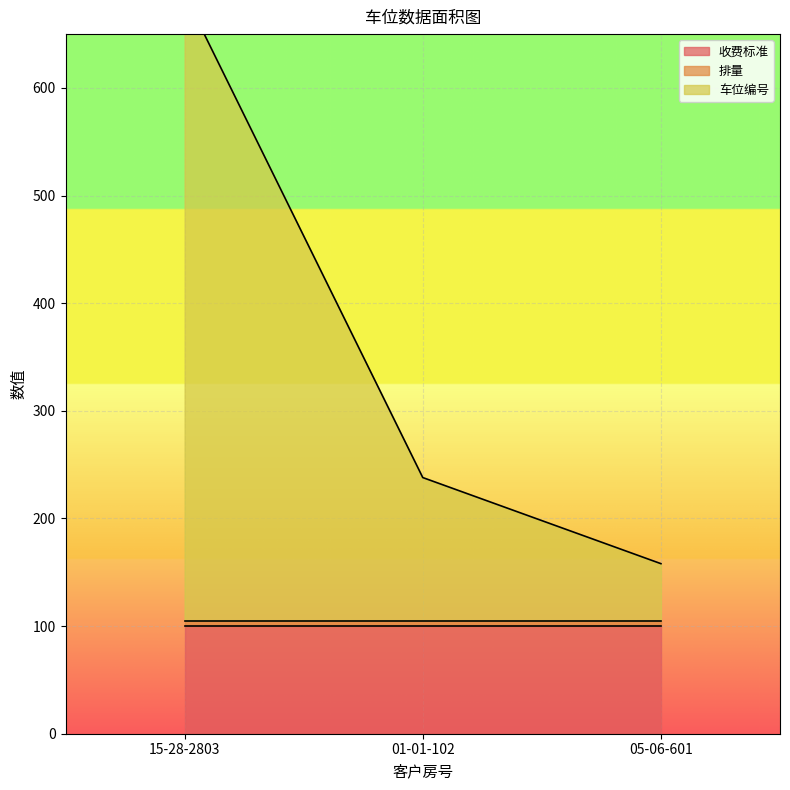

Reading left to right, transcribe all the data shown in this chart.

收费标准: 100	100	100
排量: 5	5	5
车位编号: 582	133	53